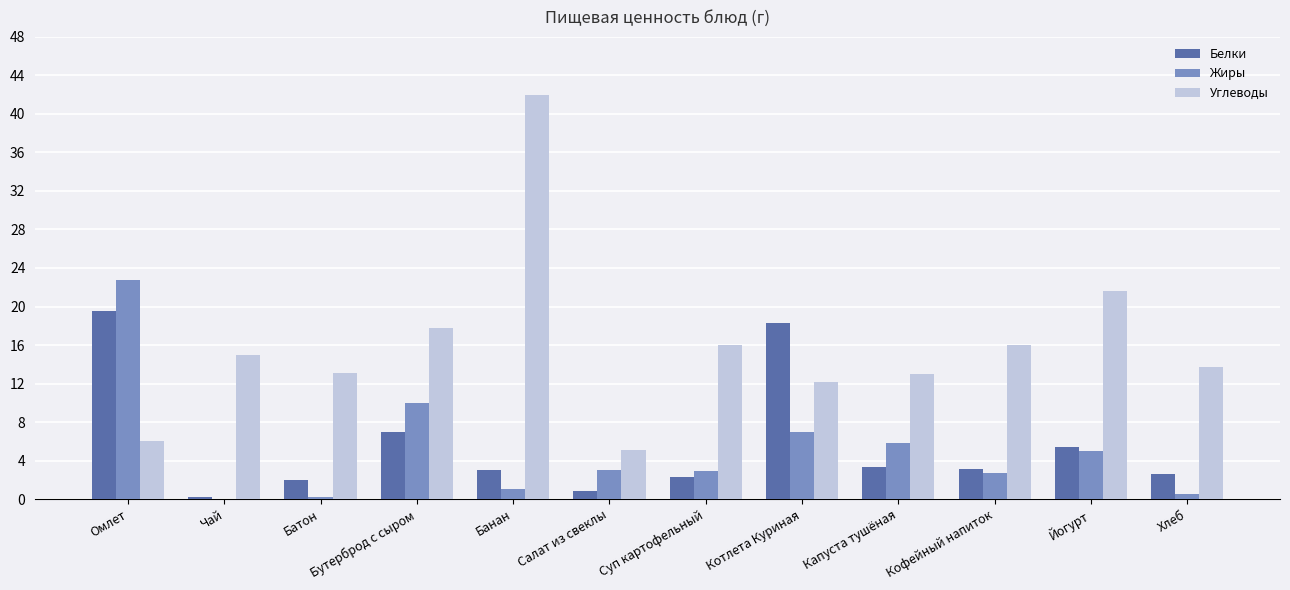

At which label does Жиры first exceed 3?

Омлет